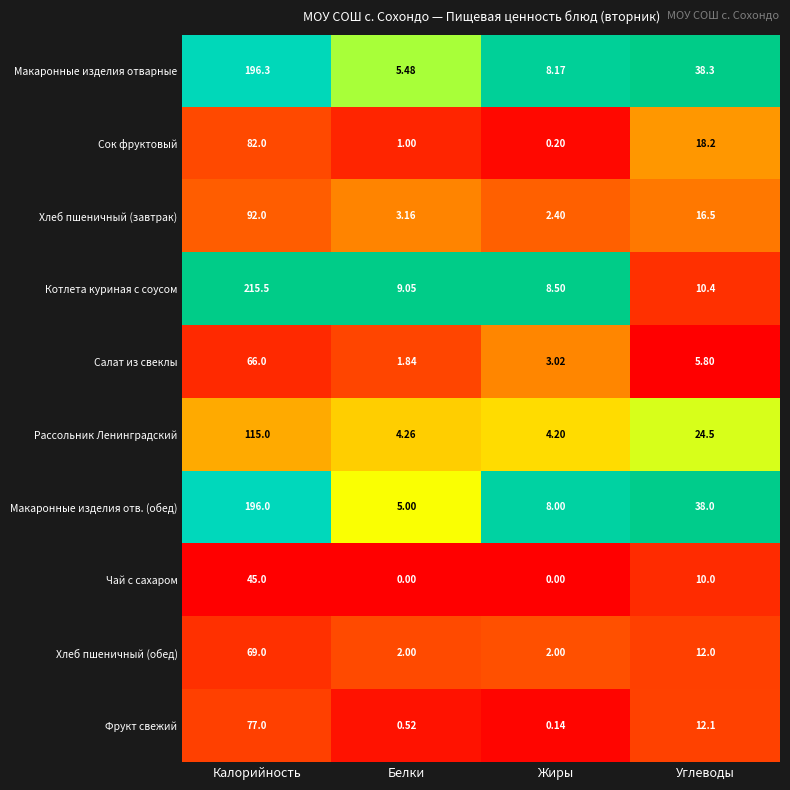

Where does the Салат из свеклы series first go above 5?

Калорийность